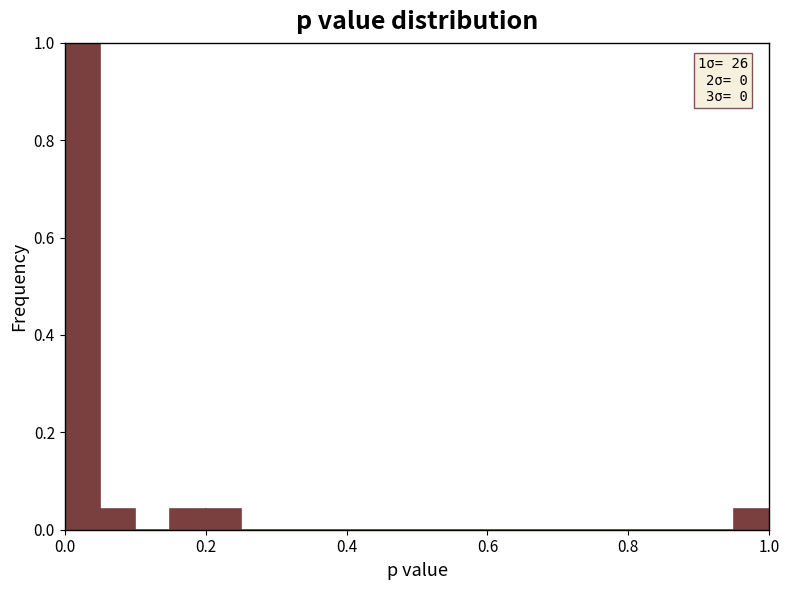

Around what value on the x-axis is the tallest bar? Give the approximate position of its centre, as read against the axis.

0.02